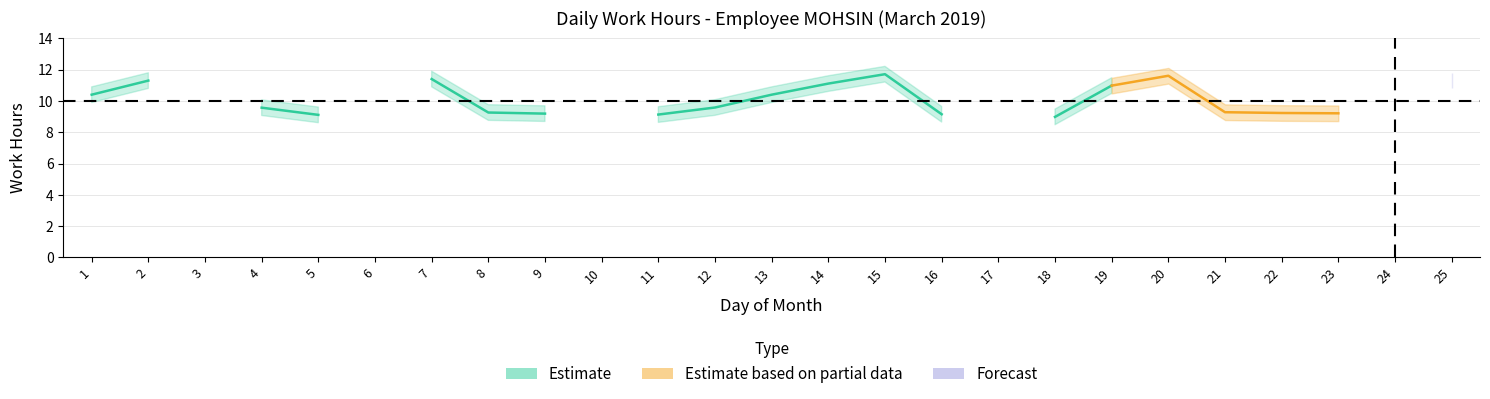

Reading right to left, transcribe all the data shown in this chart.

low_hours: 25=11.3	24=0.0	23=9.2	22=9.2	21=9.3	20=11.6	19=11.0	18=9.0	17=0.0	16=9.2	15=11.7	14=11.1	13=10.4	12=9.6	11=9.1	10=0.0	9=9.2	8=9.3	7=11.4	6=0.0	5=9.1	4=9.6	3=0.0	2=11.3	1=10.4
low_upper: 25=11.8	24=0.0	23=9.7	22=9.7	21=9.8	20=12.1	19=11.5	18=9.5	17=0.0	16=9.7	15=12.2	14=11.6	13=10.9	12=10.1	11=9.6	10=0.0	9=9.7	8=9.8	7=11.9	6=0.0	5=9.6	4=10.1	3=0.0	2=11.8	1=10.9
low_lower: 25=10.8	24=0.0	23=8.7	22=8.7	21=8.8	20=11.1	19=10.5	18=8.5	17=0.0	16=8.7	15=11.2	14=10.6	13=9.9	12=9.1	11=8.6	10=0.0	9=8.7	8=8.8	7=10.9	6=0.0	5=8.6	4=9.1	3=0.0	2=10.8	1=9.9